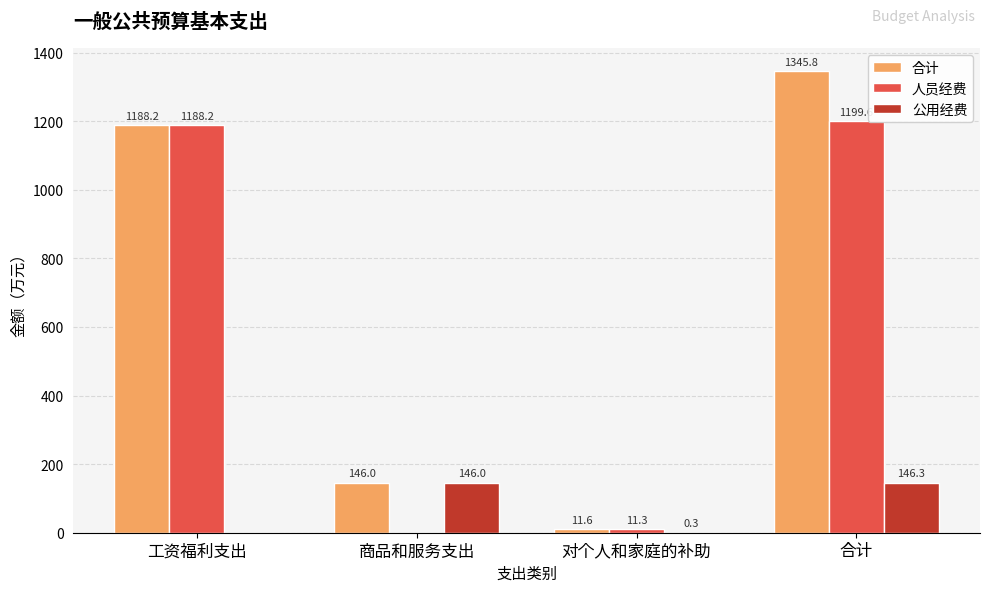

At which label is 合计 closest to 678?

工资福利支出